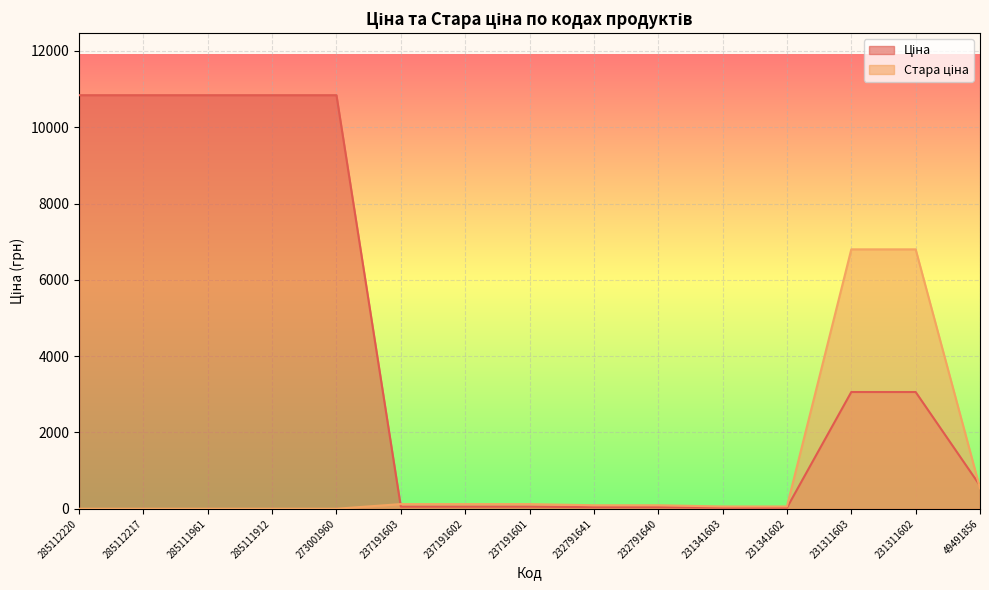

Where do Стара ціна and Ціна first cross each other?

273001960 and 237191603